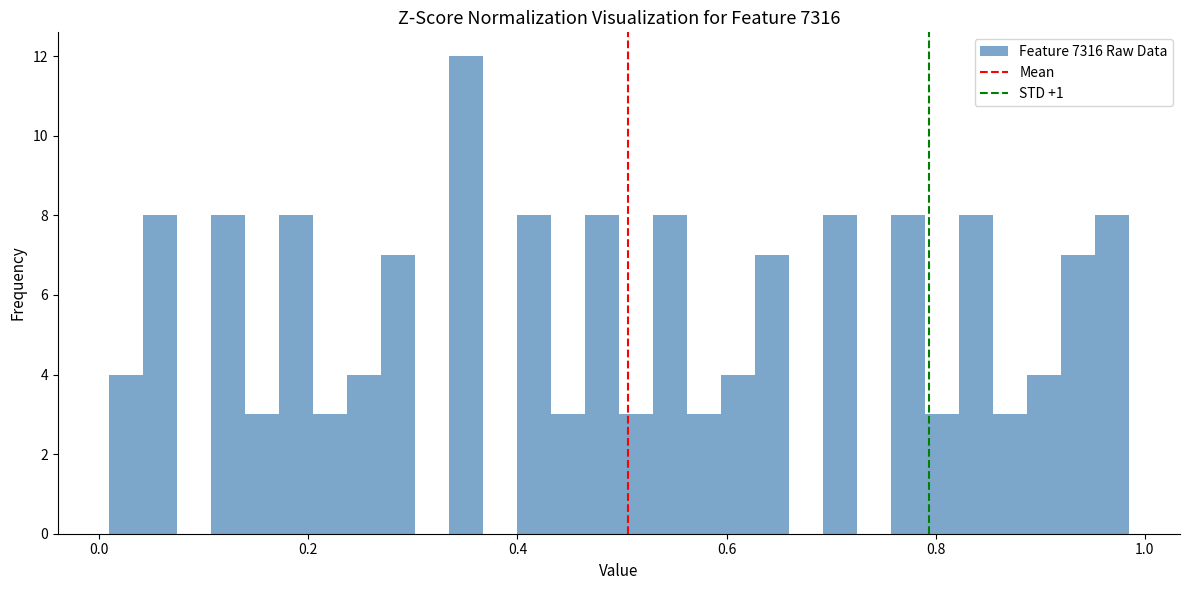

Read against the x-axis, roughly where is the centre of the tallest bar?

0.36